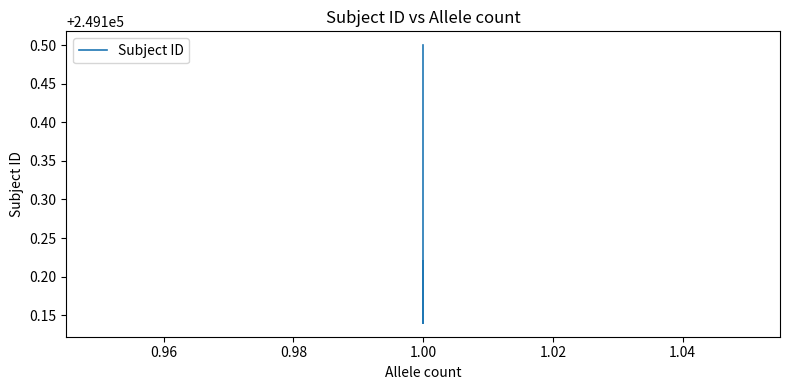

What is the value of the 1st point from the left?

249100.5